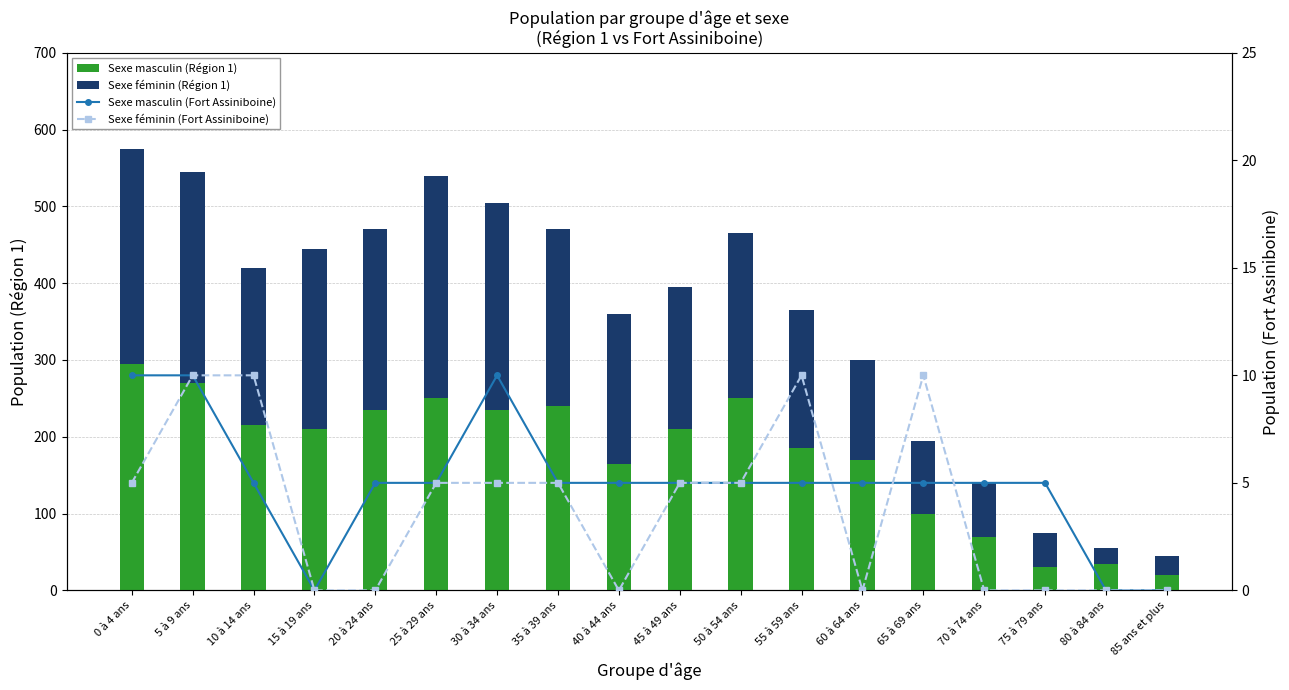

Are the bars horizontal?

No